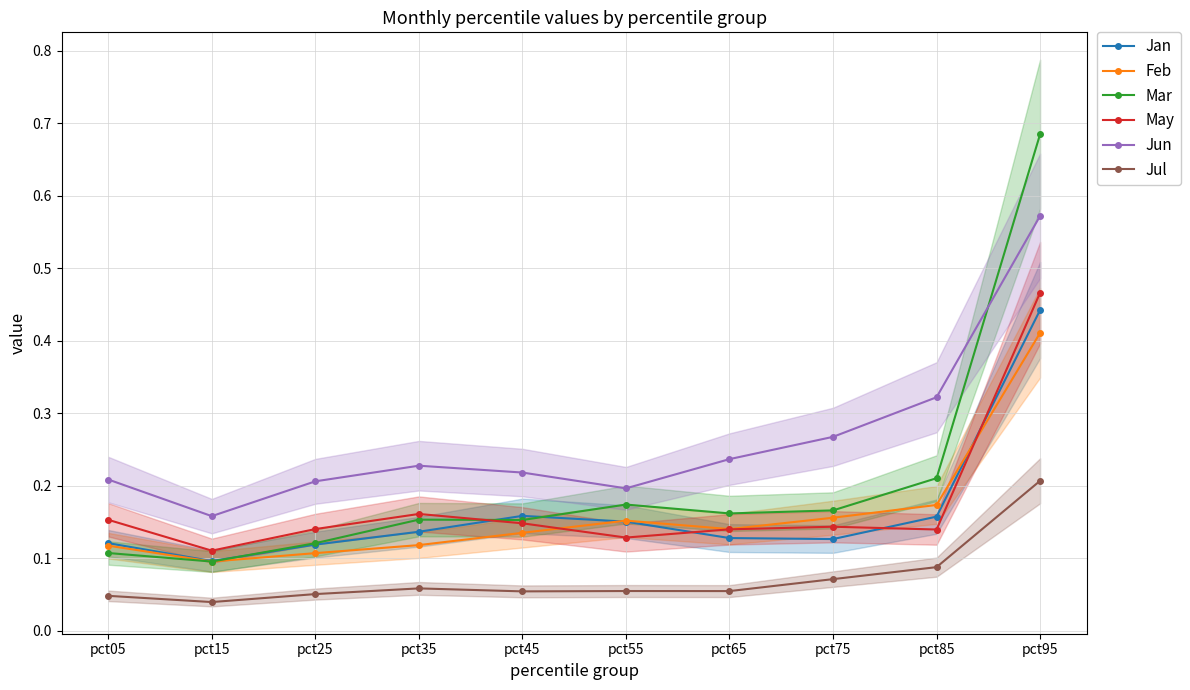

At which category is the sum across all series the highest?

pct95